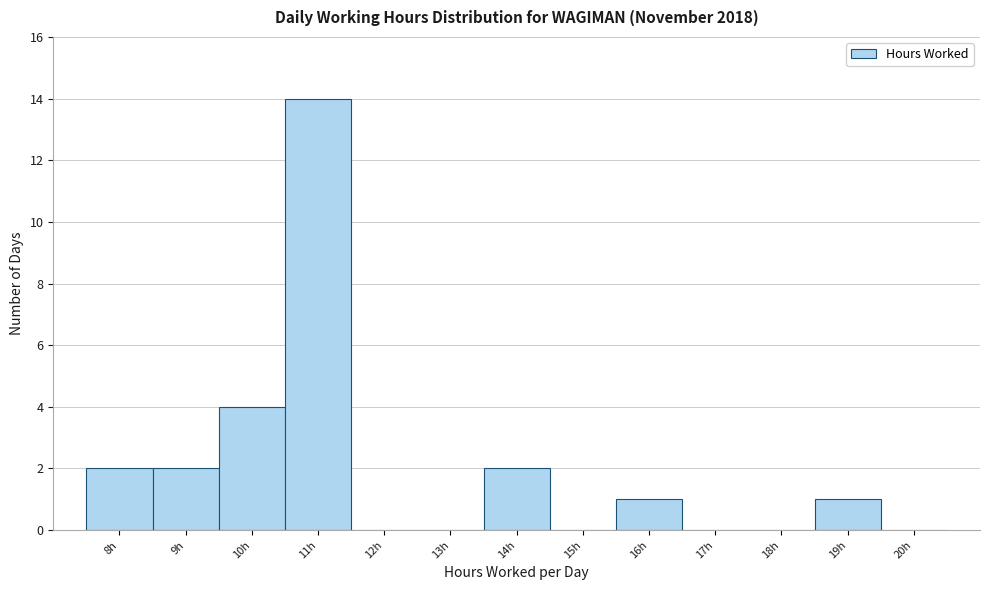

Reading left to right, transcribe all the data shown in this chart.

8h=2	9h=2	10h=4	11h=14	12h=0	13h=0	14h=2	15h=0	16h=1	17h=0	18h=0	19h=1	20h=0